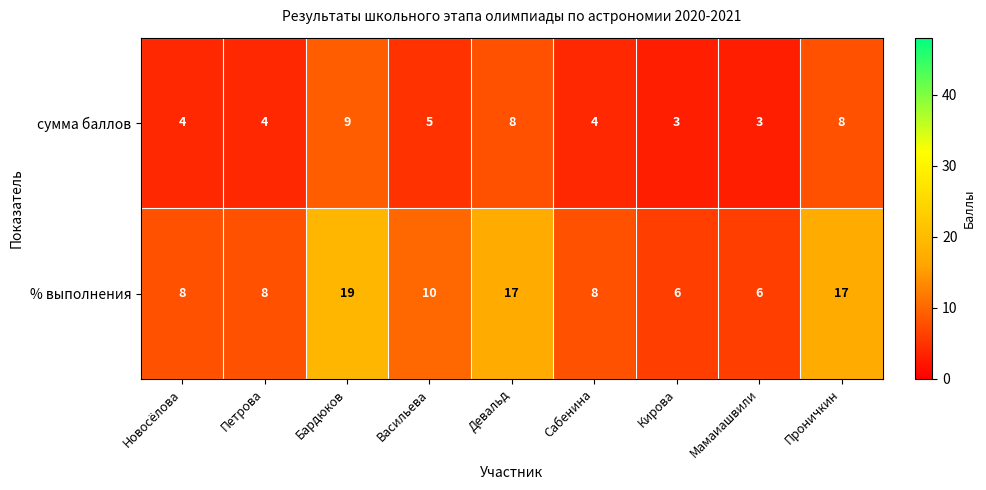

Which series has the widest spread of values?

% выполнения